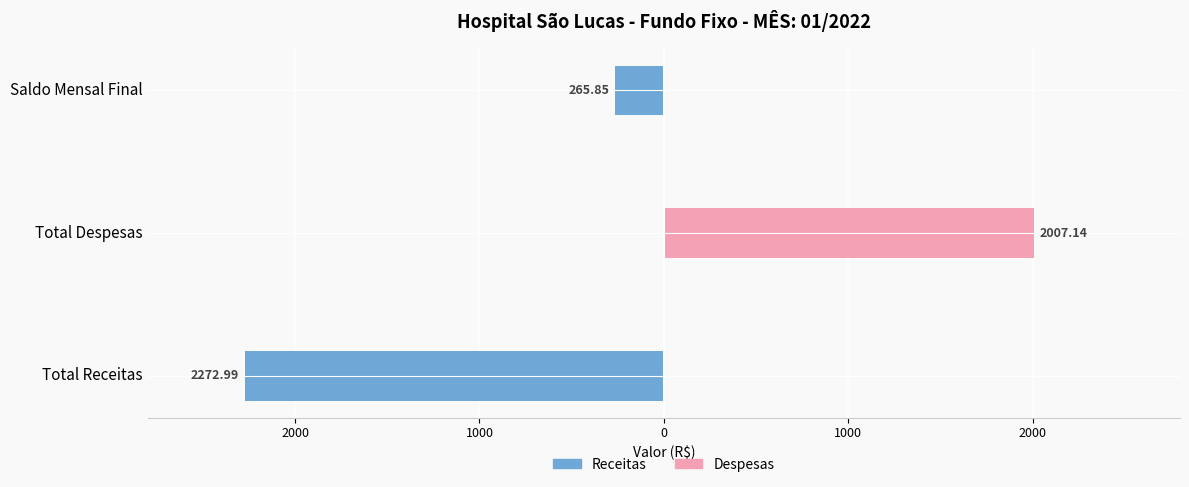

What is the approximate value of Receitas at Total Receitas?

-2273.0